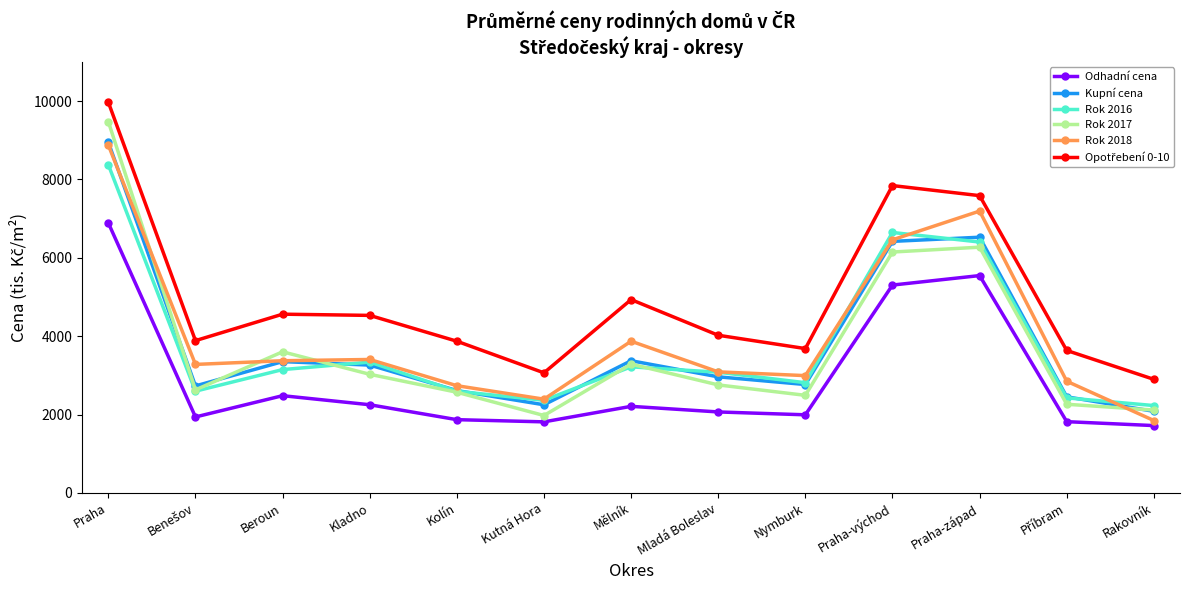

At which category is the sum across all series the highest?

Praha